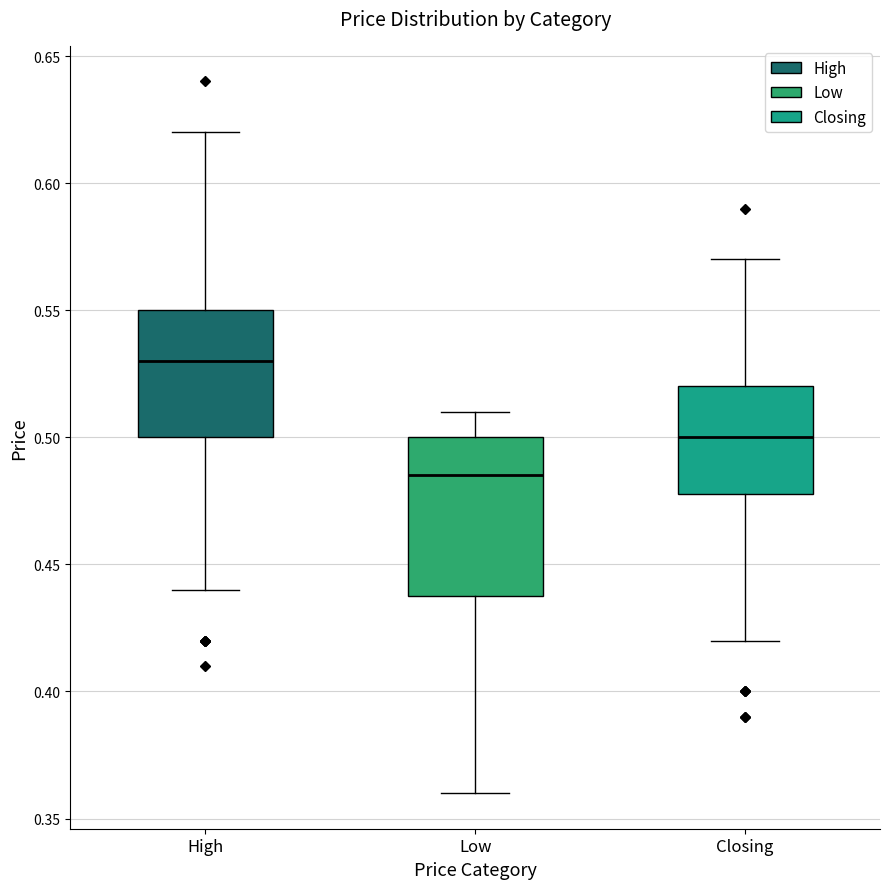

Comparing the boxes themselves (not the whiskers), which one is the tallest?

Low